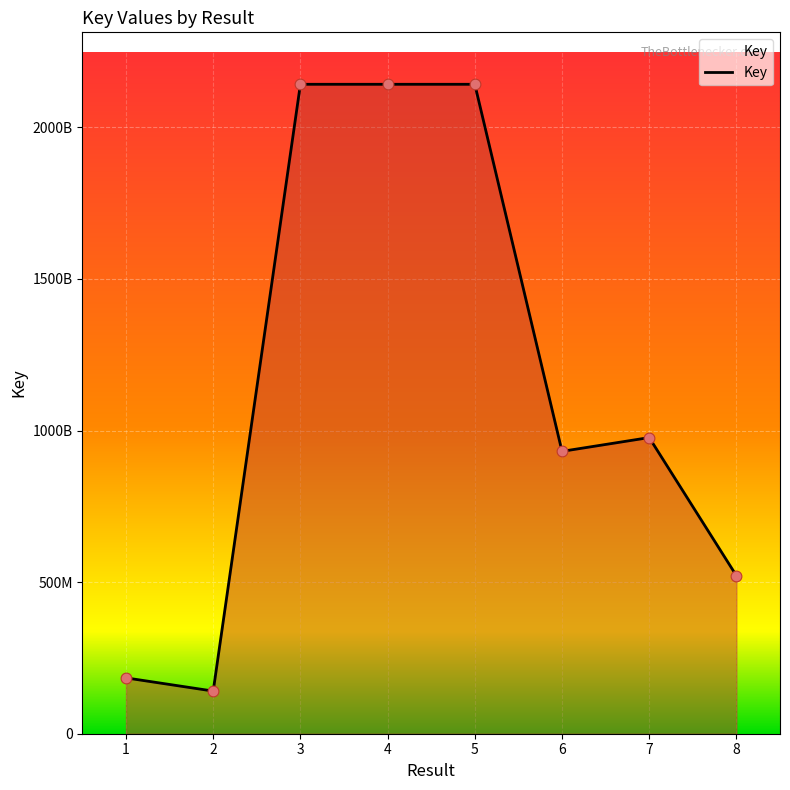

What is the change in value from 2 to 3?

+2001560481